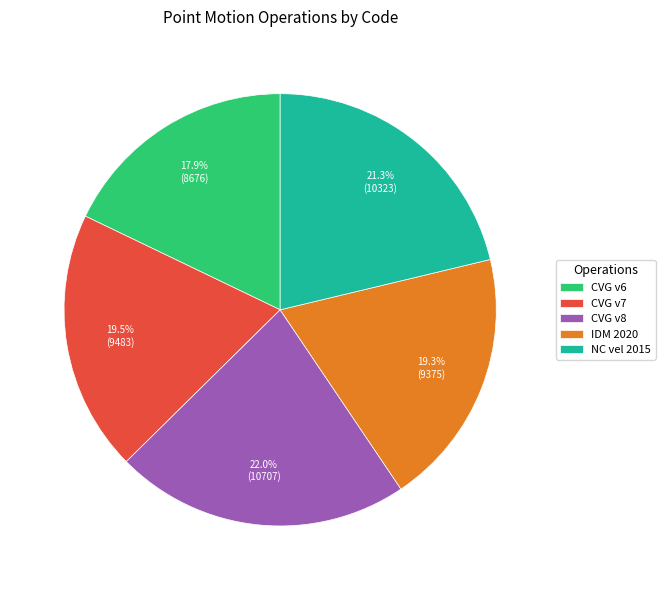

What portion of the pie excludes NC vel 2015?

78.7%